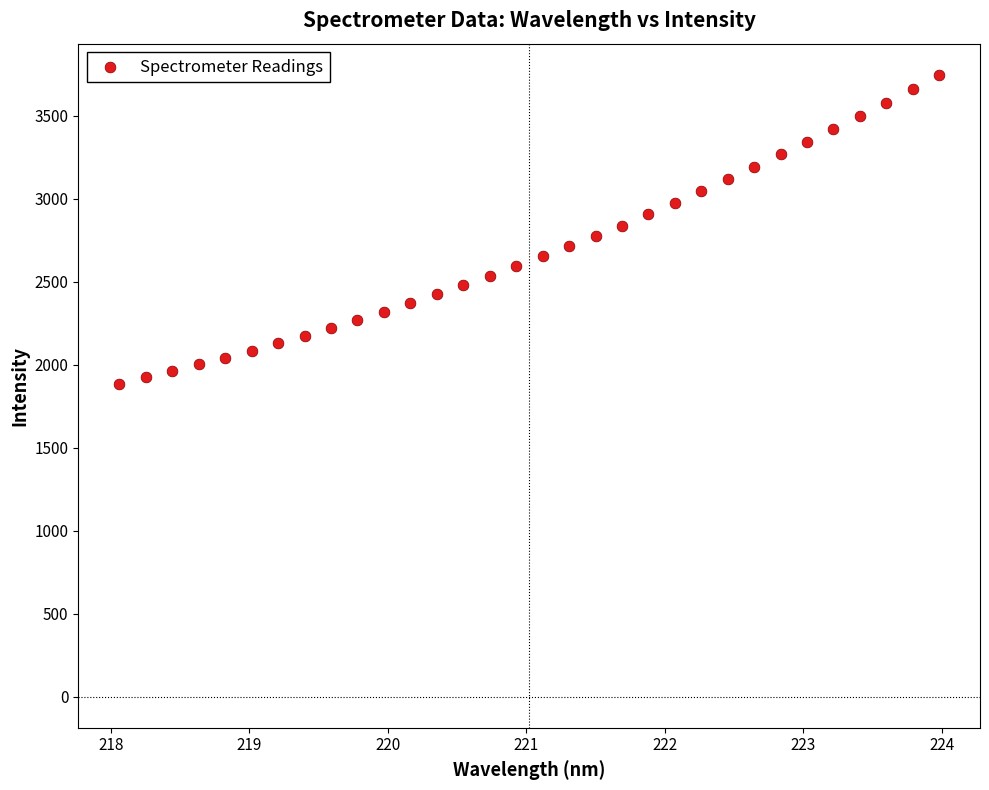

What is the range of Y values (max minus min)?

1861.6